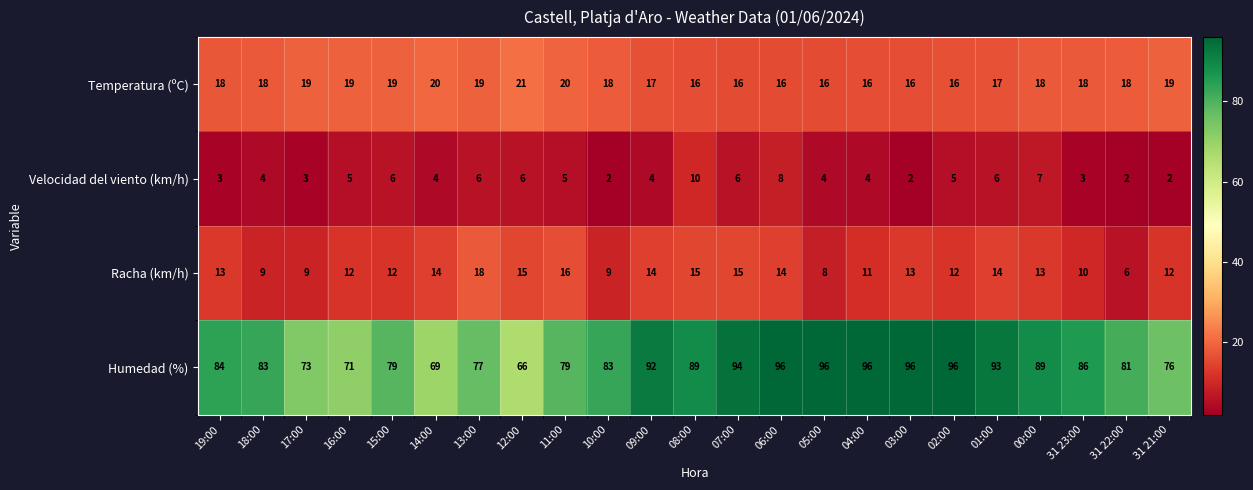

What is the difference between the maximum and minimum values in the Humedad (%) series?

30